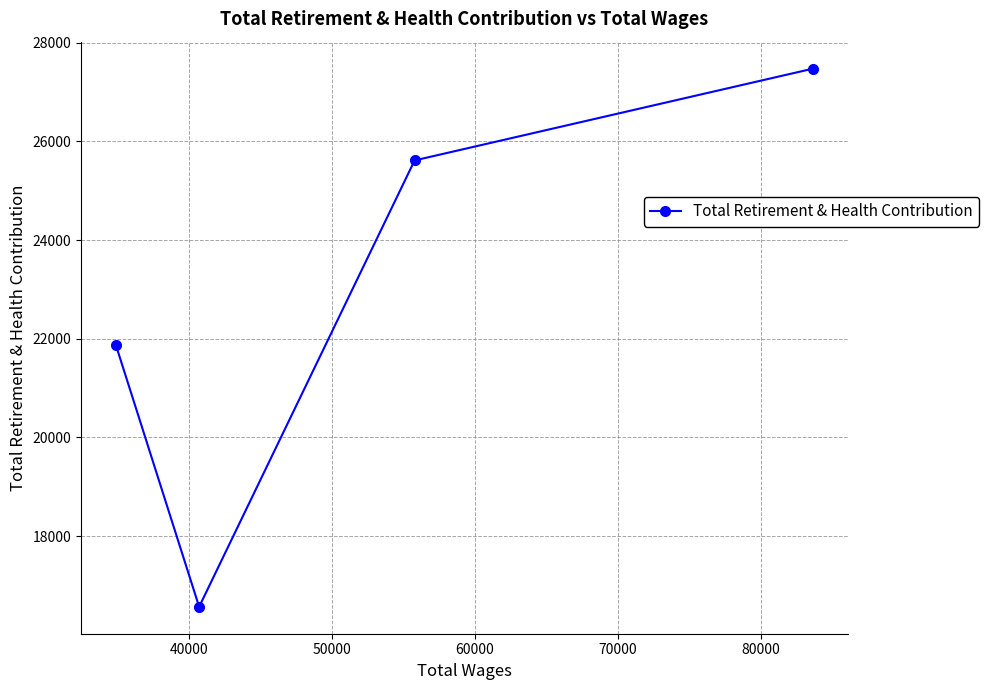

What is the value of the 3rd point from the left?

25615